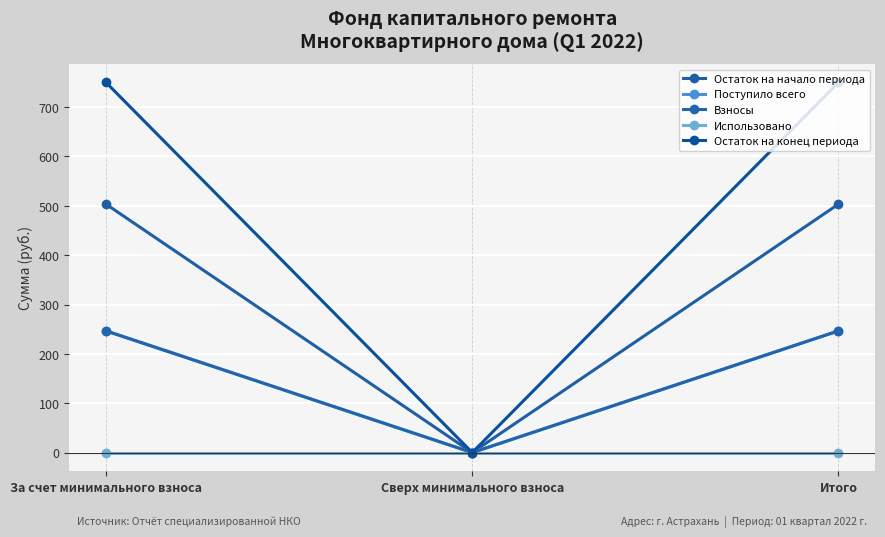

Does the chart have visible grid lines?

Yes